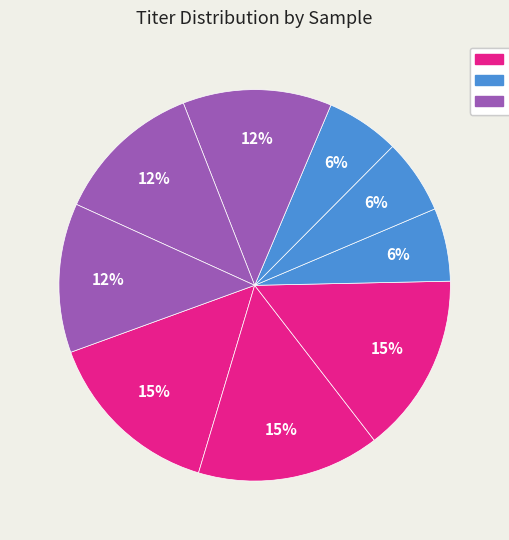

Count the number of slices in the pie.

9